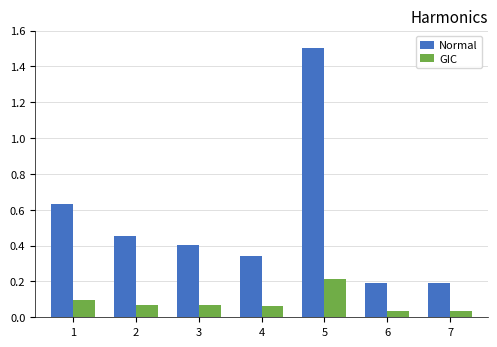

What is the difference between the Normal values at 7 and 5?

1.3